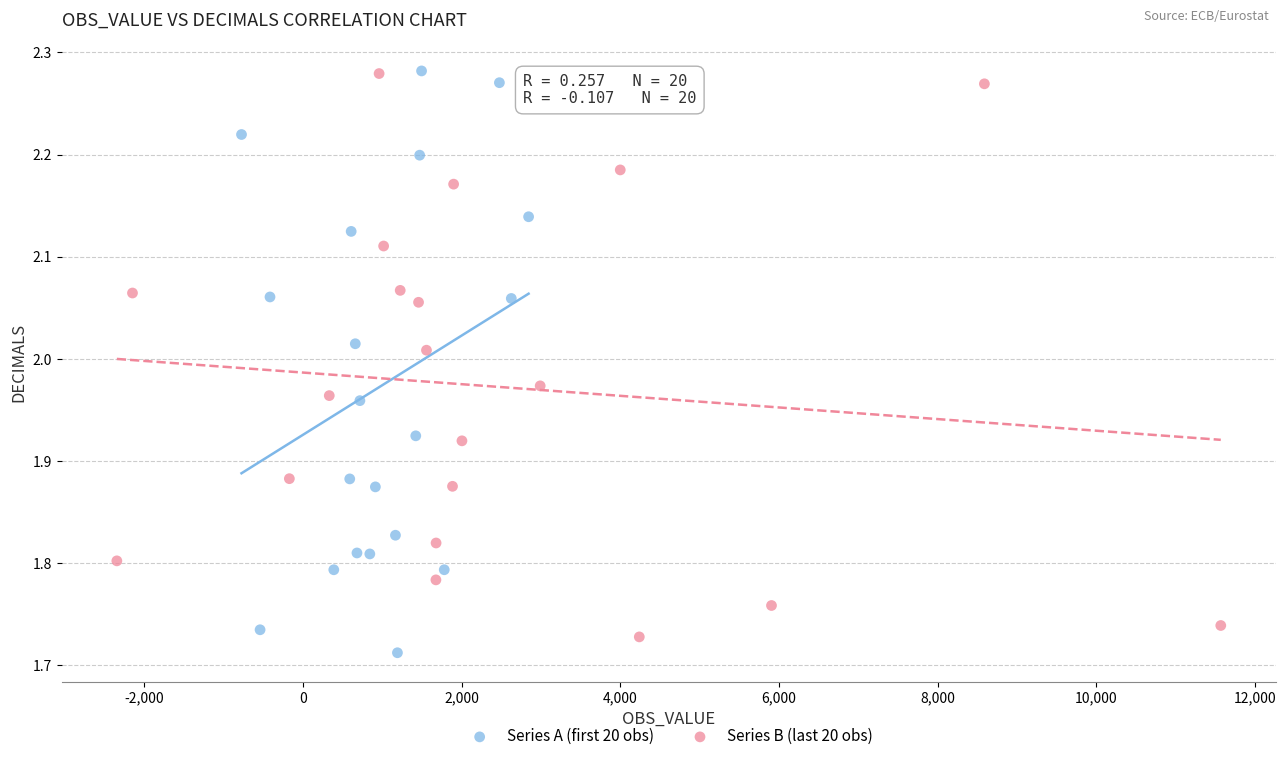

What are all the series names shown in the legend?

Series A (first 20 obs), Series B (last 20 obs)